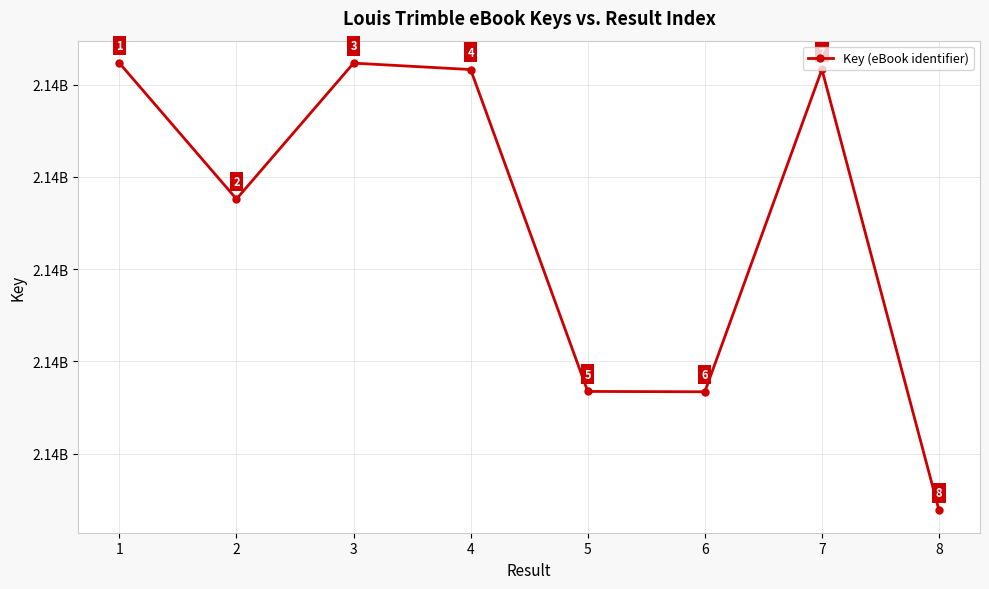

List the labels in order of value, largest first.

1, 3, 7, 4, 2, 5, 6, 8